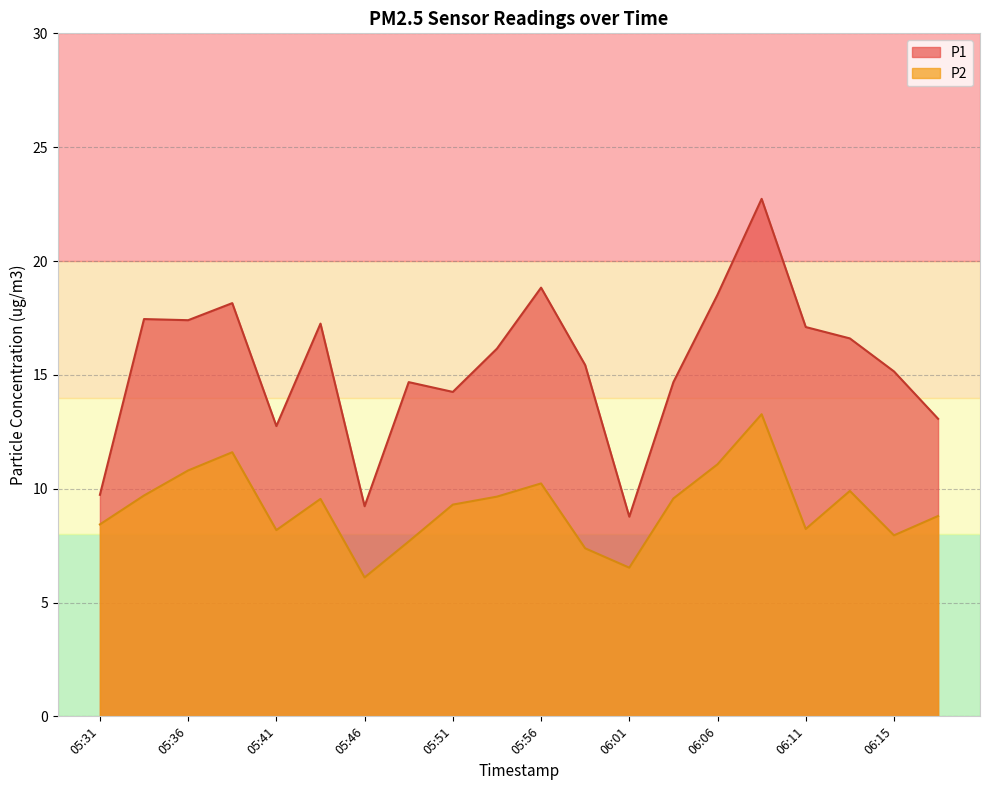

Rank the series at 05:53 from highest to lowest value.

P1, P2